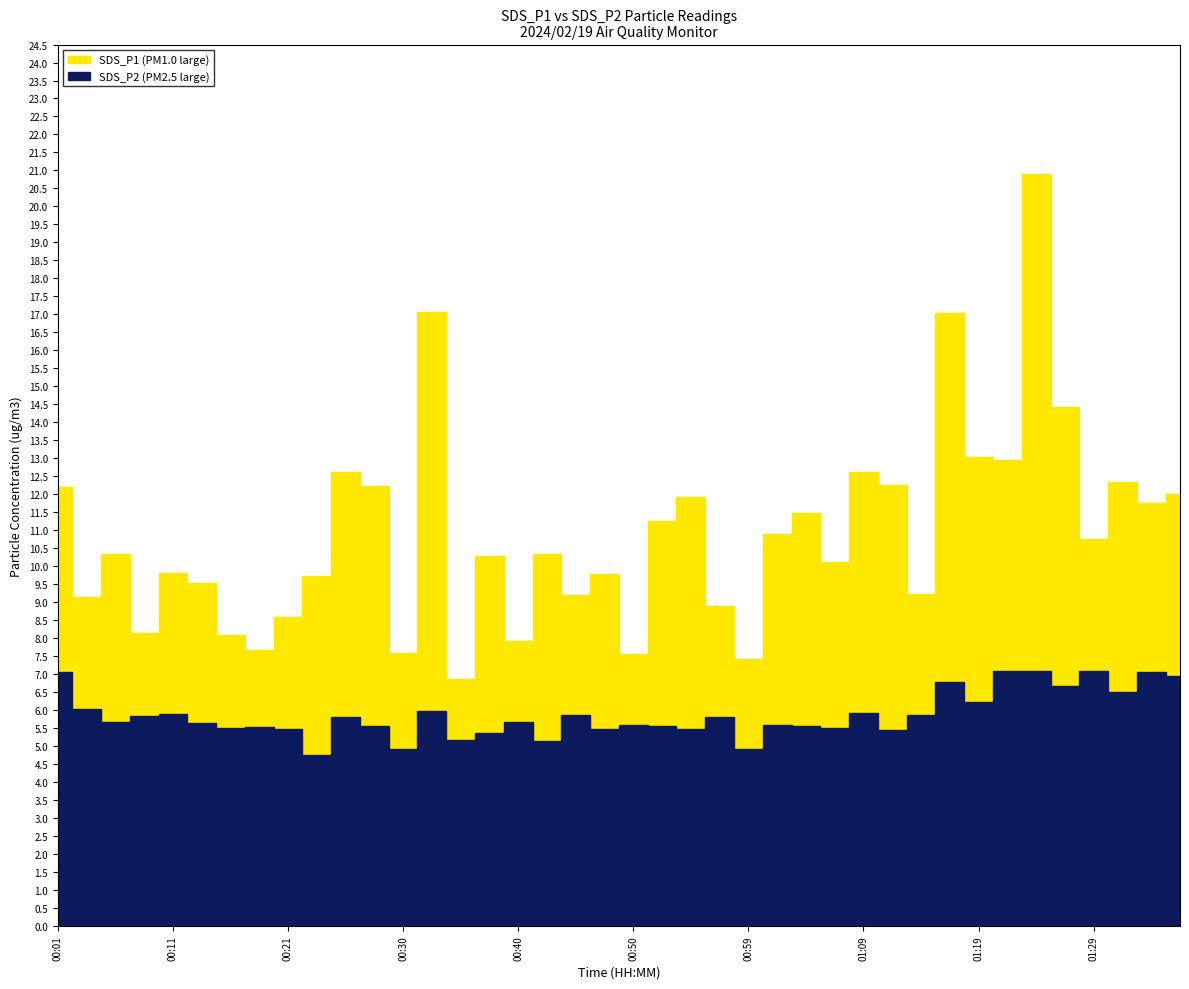

What is the lowest value of the SDS_P1 series?

6.9